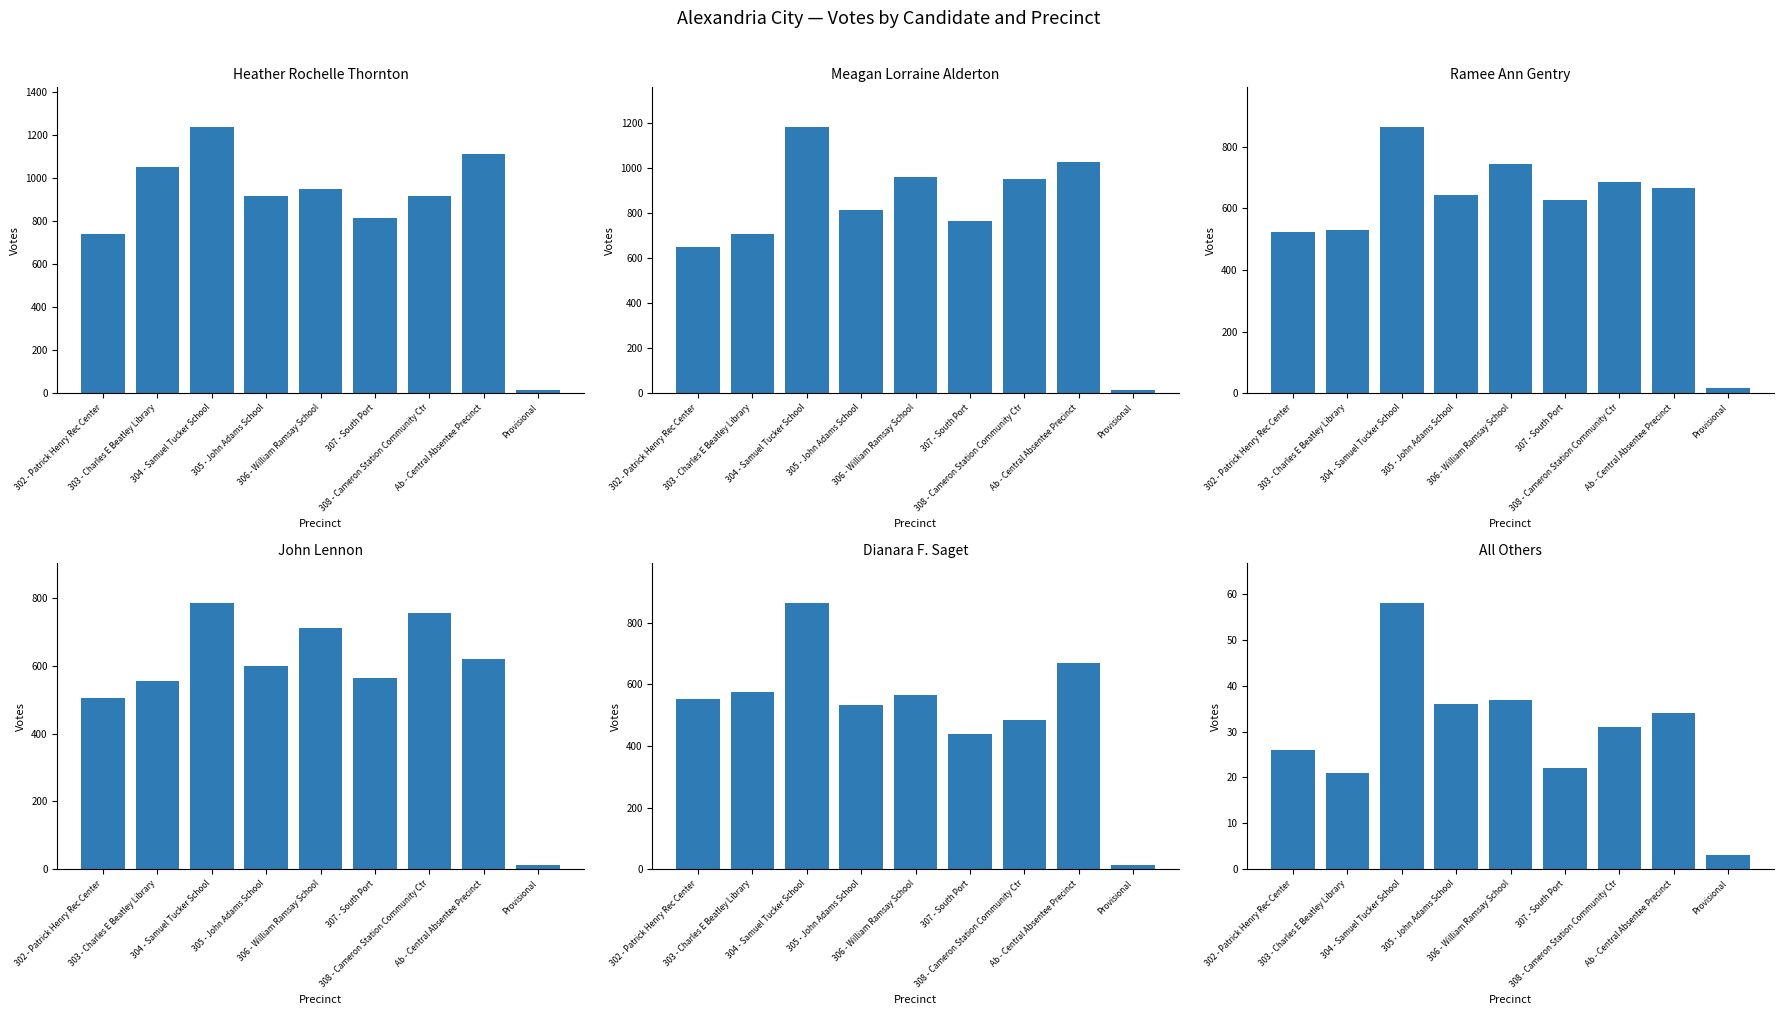

At which label does Heather Rochelle Thornton first exceed 916?

303 - Charles E Beatley Library